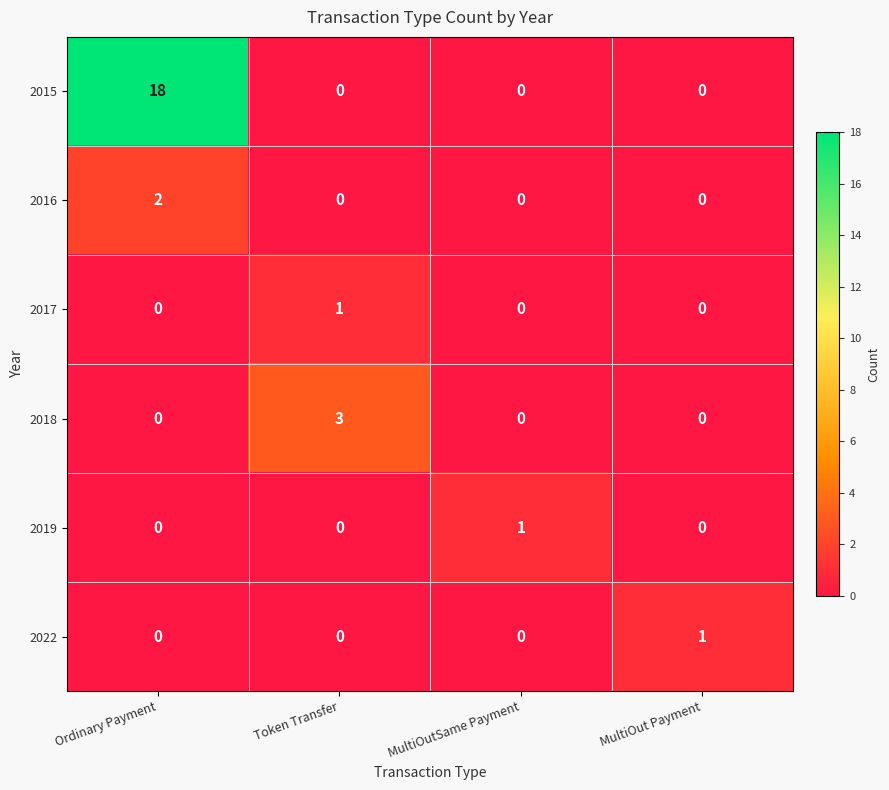

How many values in the 2017 series exceed 0?

1